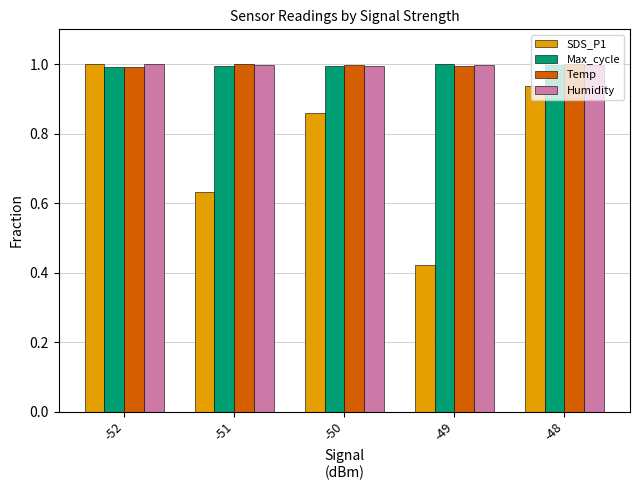

Is it true that Max_cycle equals 1.4 at -48?

False